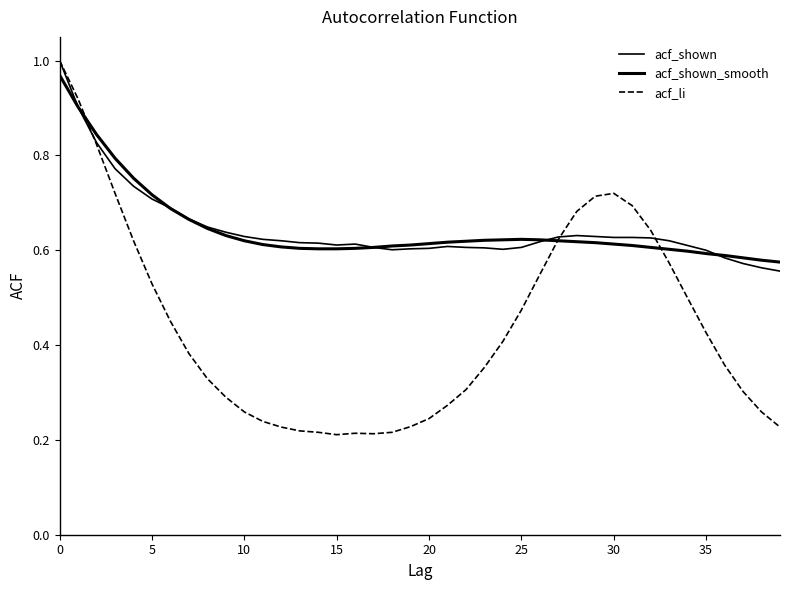

Does the chart have visible grid lines?

No